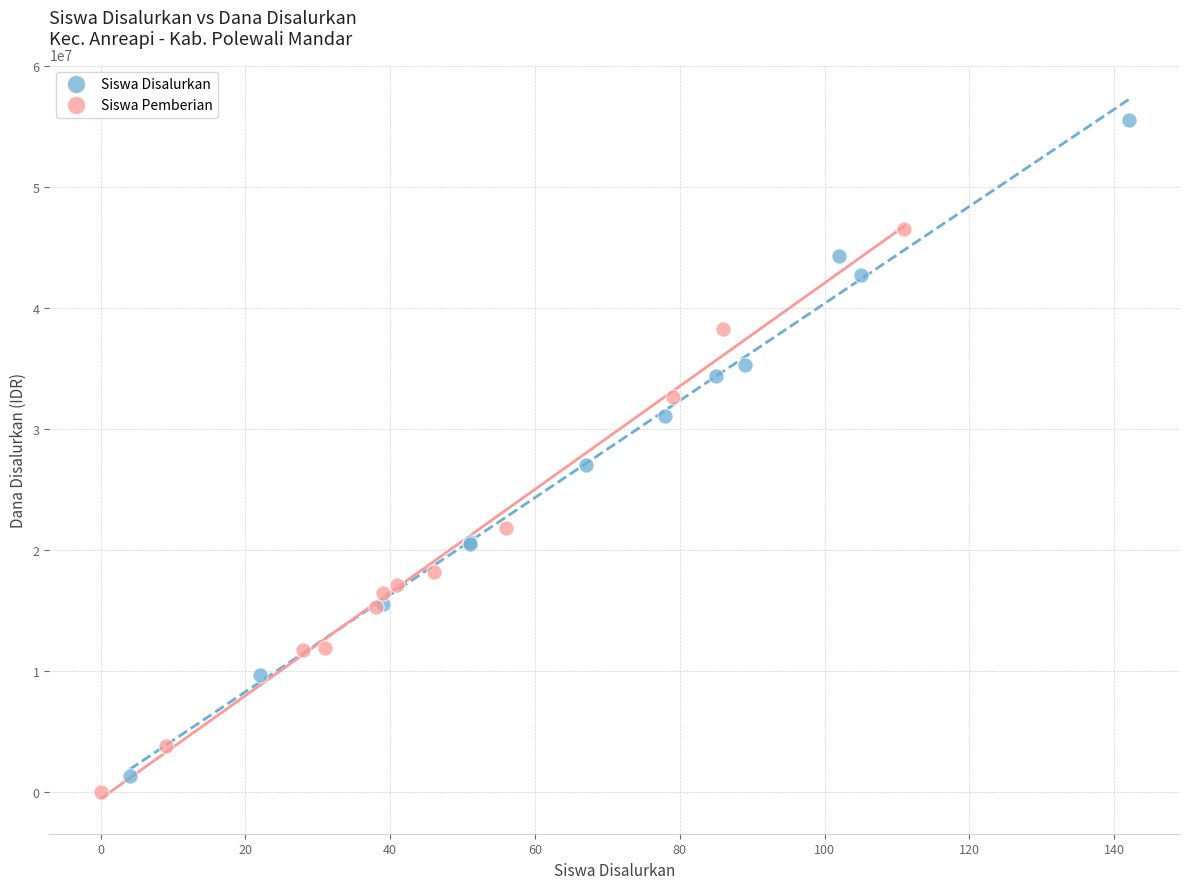

What are all the series names shown in the legend?

Siswa Disalurkan, Siswa Pemberian